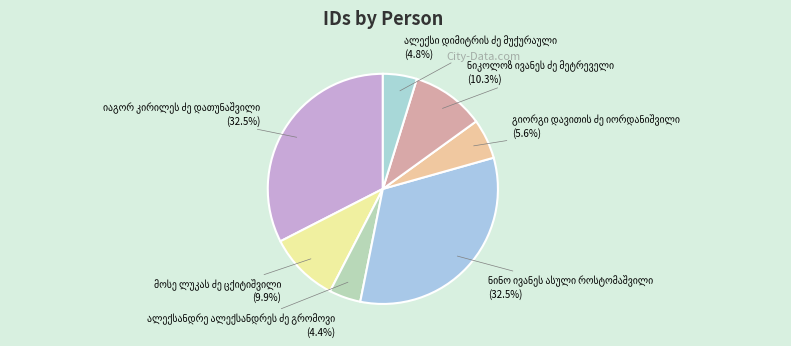

How many segments does this pie chart have?

7